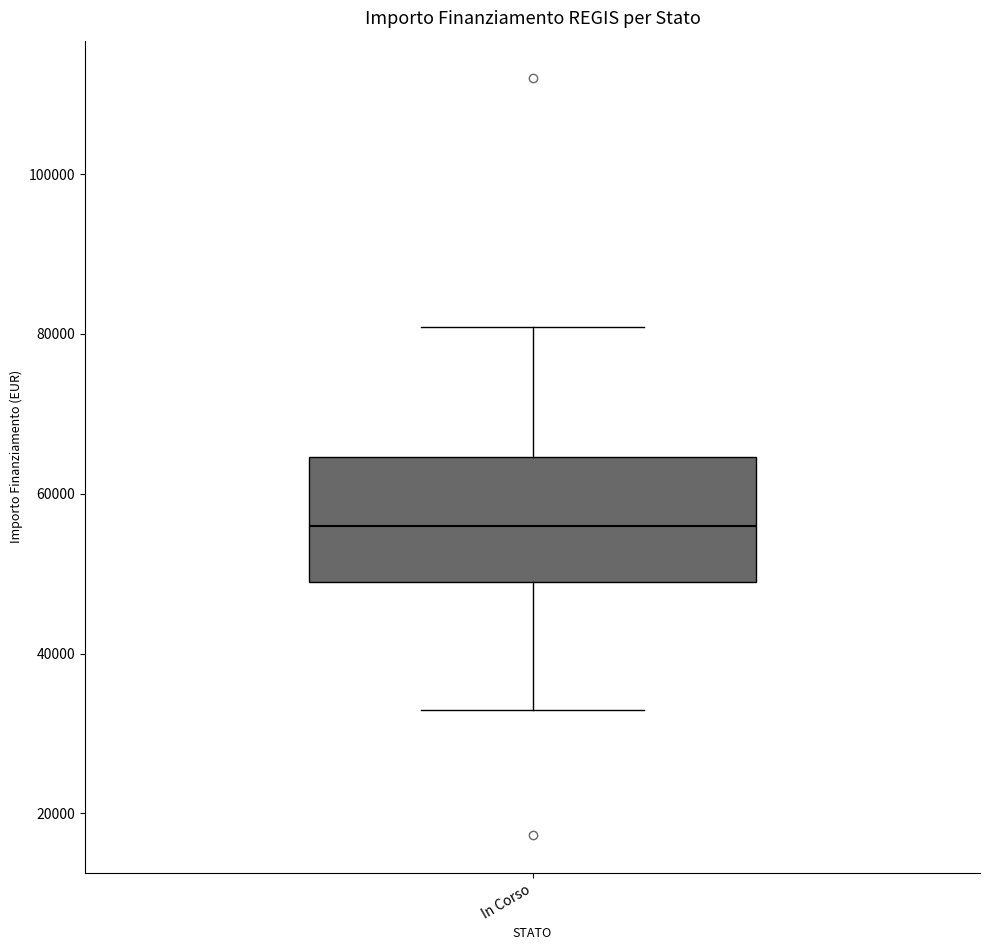

Where does the upper whisker of the box for In Corso end on the y-axis? The values are not printed on the chart, so give them approximately, as read against the axis.

80000